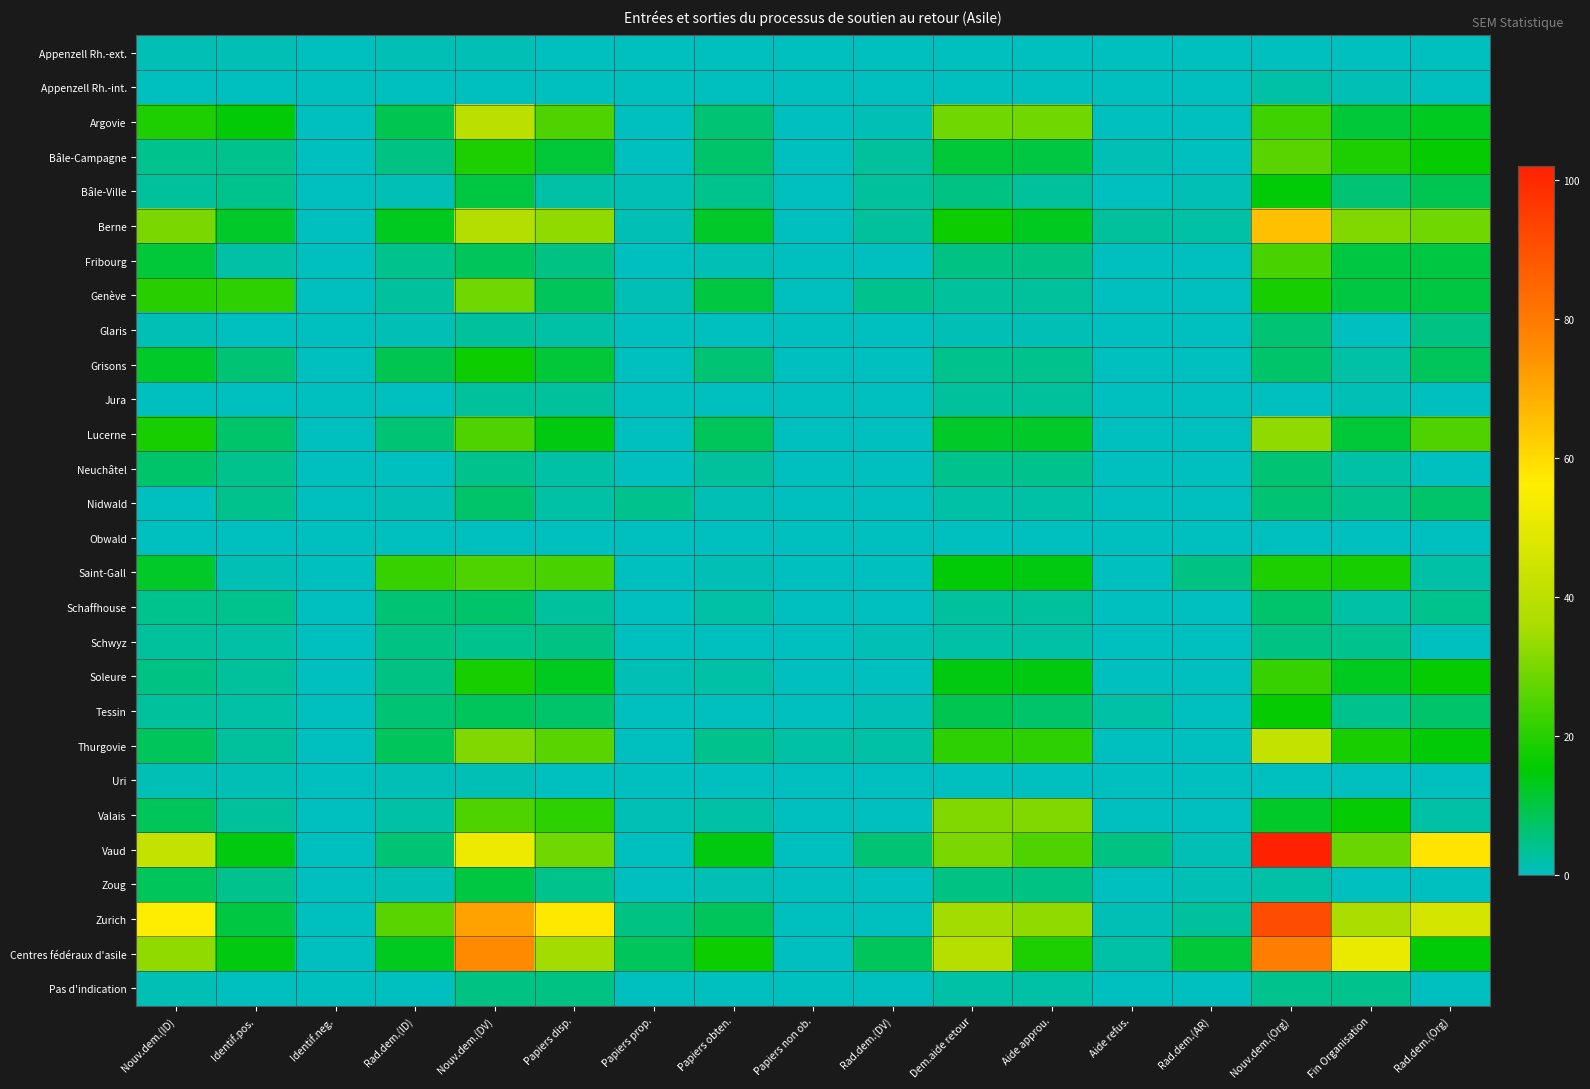

Rank the series at Identif.neg. from highest to lowest value.

Appenzell Rh.-ext., Appenzell Rh.-int., Argovie, Bâle-Campagne, Bâle-Ville, Berne, Fribourg, Genève, Glaris, Grisons, Jura, Lucerne, Neuchâtel, Nidwald, Obwald, Saint-Gall, Schaffhouse, Schwyz, Soleure, Tessin, Thurgovie, Uri, Valais, Vaud, Zoug, Zurich, Centres fédéraux d'asile, Pas d'indication